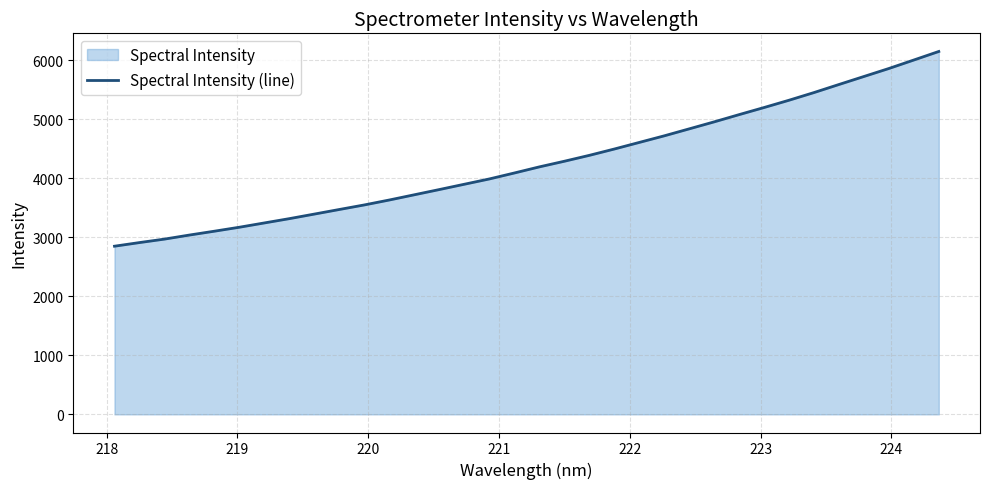

What is the smallest value displayed?

2847.4